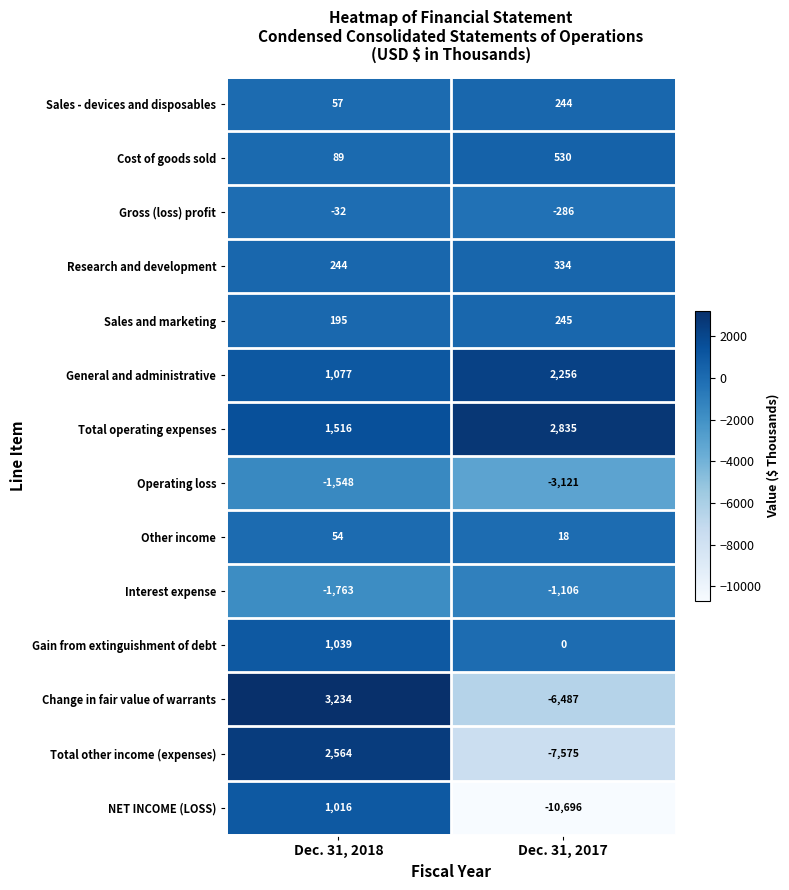

Which series has the largest range (max minus min)?

NET INCOME (LOSS)